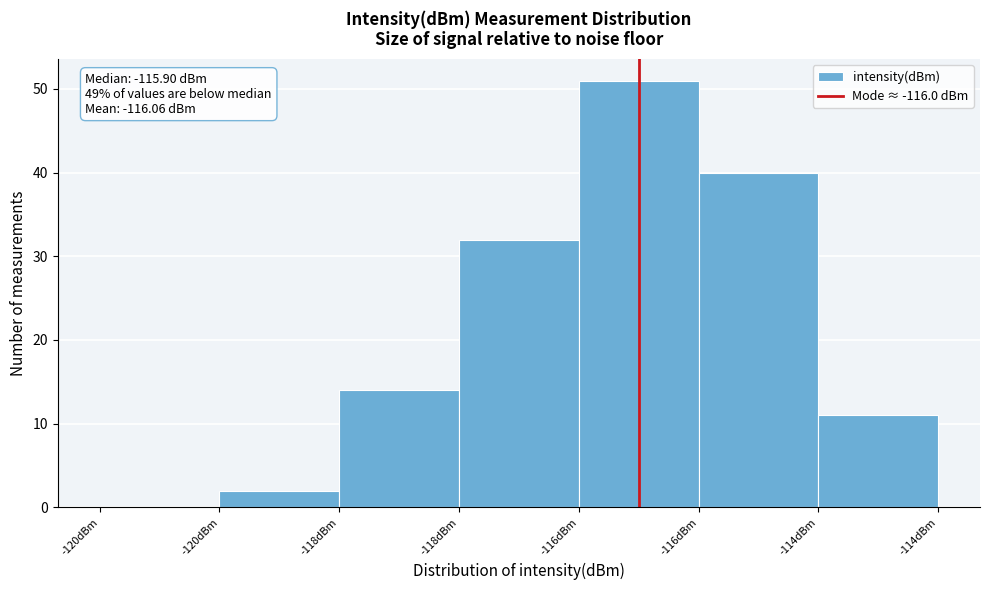

How many series are shown in this chart?

1